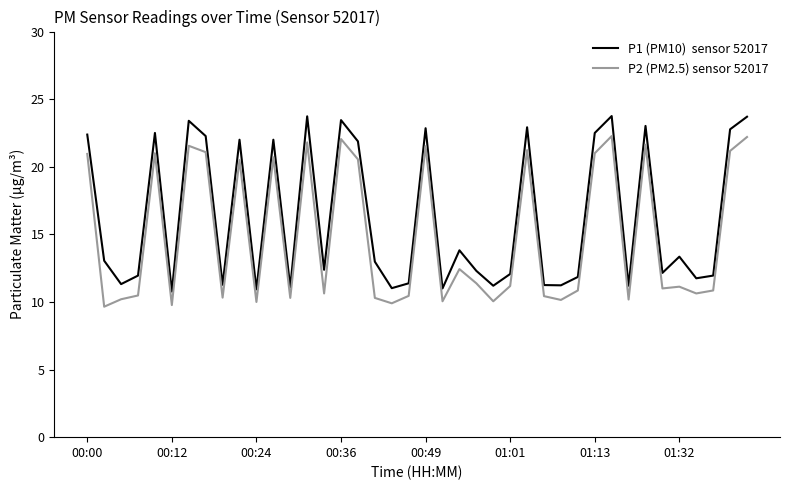

What is the smallest value displayed?

9.7